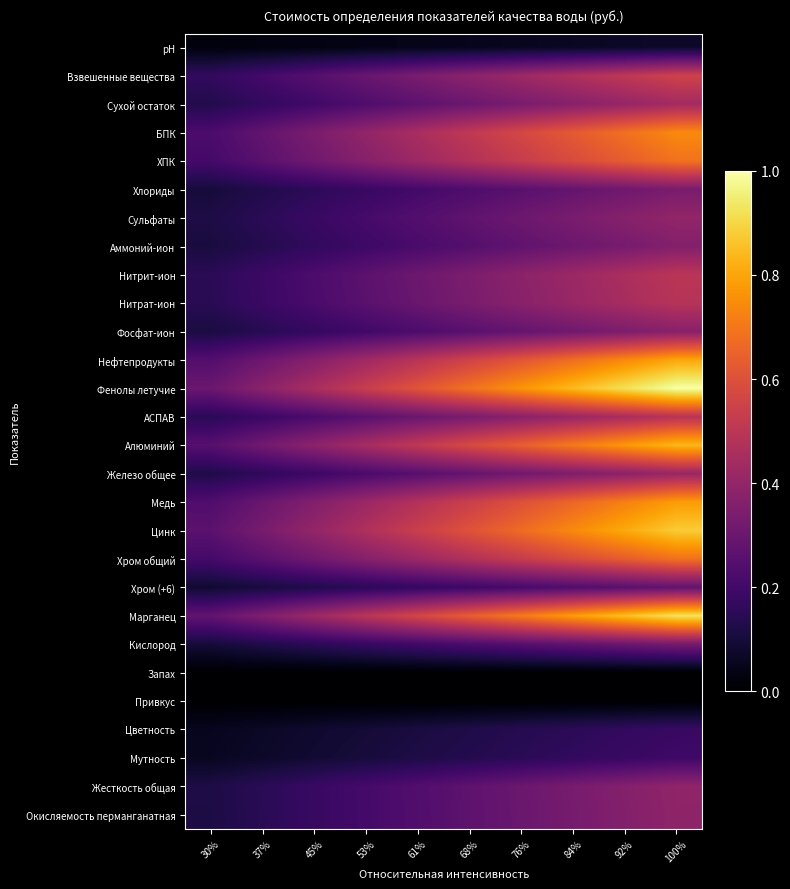

How many data points does each series have?

10